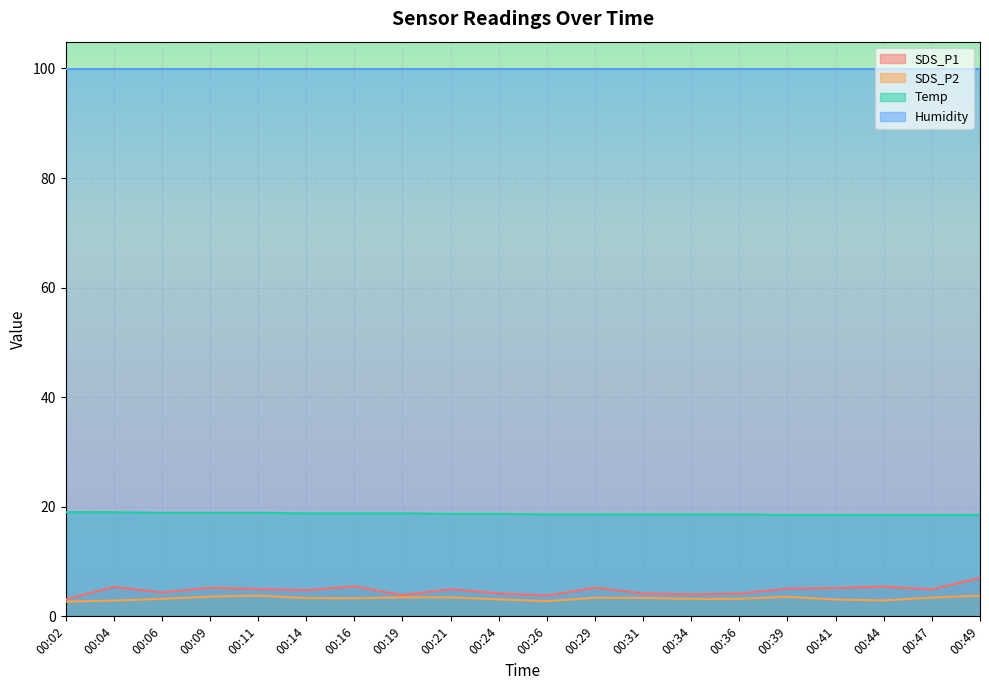

List the series in order of their peak value, highest first.

Humidity, Temp, SDS_P1, SDS_P2